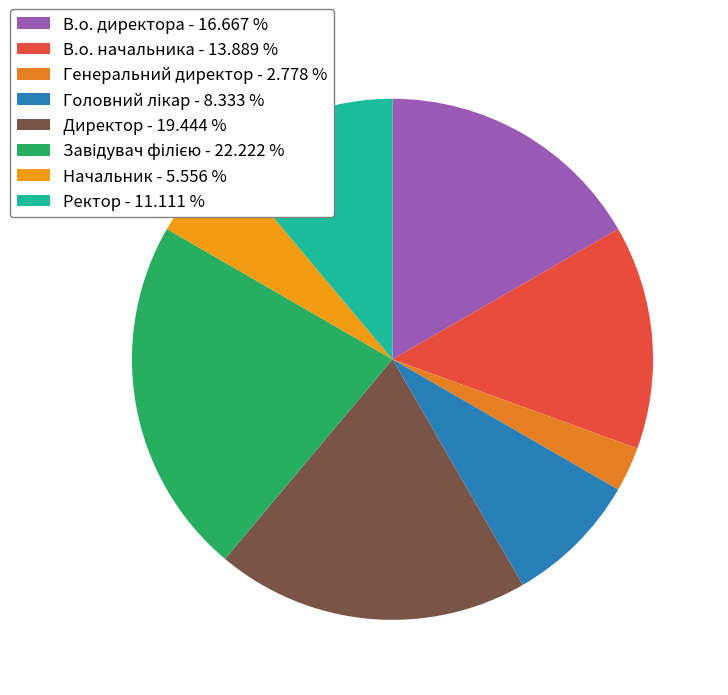

Count the number of slices in the pie.

8